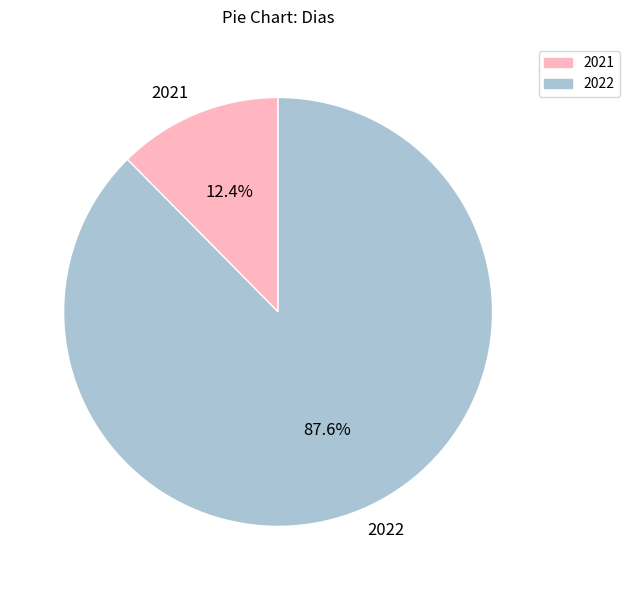

The 2021 slice represents 12% of the pie. True or false?

True